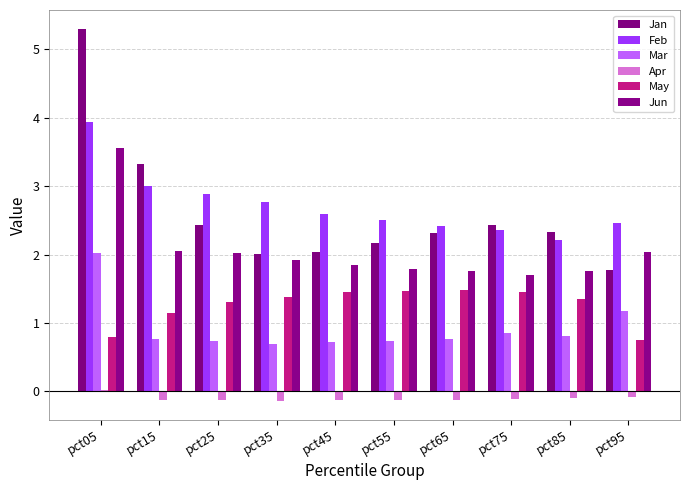

How many categories are shown in the chart?

10